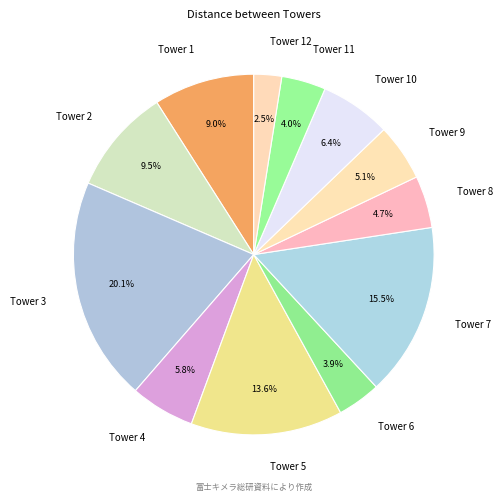

Which slice is the largest?

Tower 3